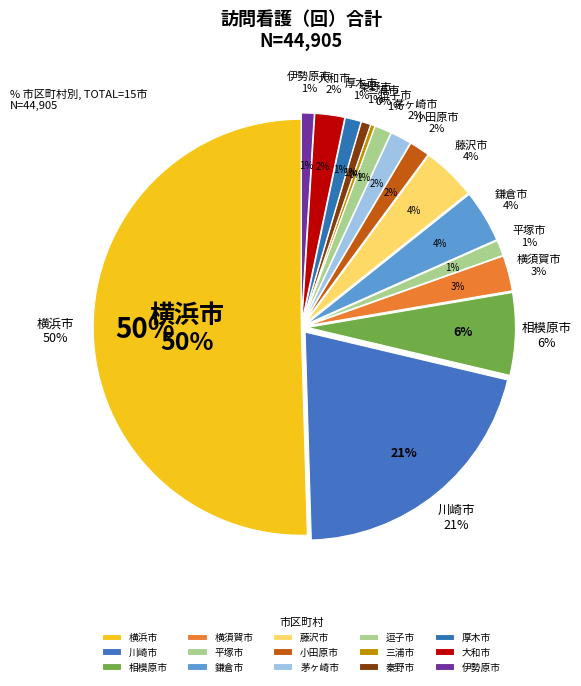

How many slices are in this pie chart?

15